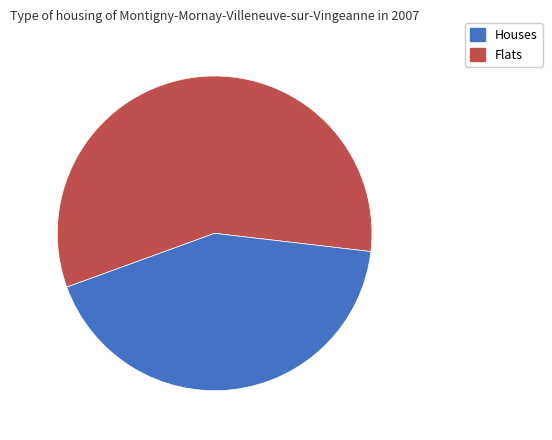

Does any single category account for the majority?

Yes